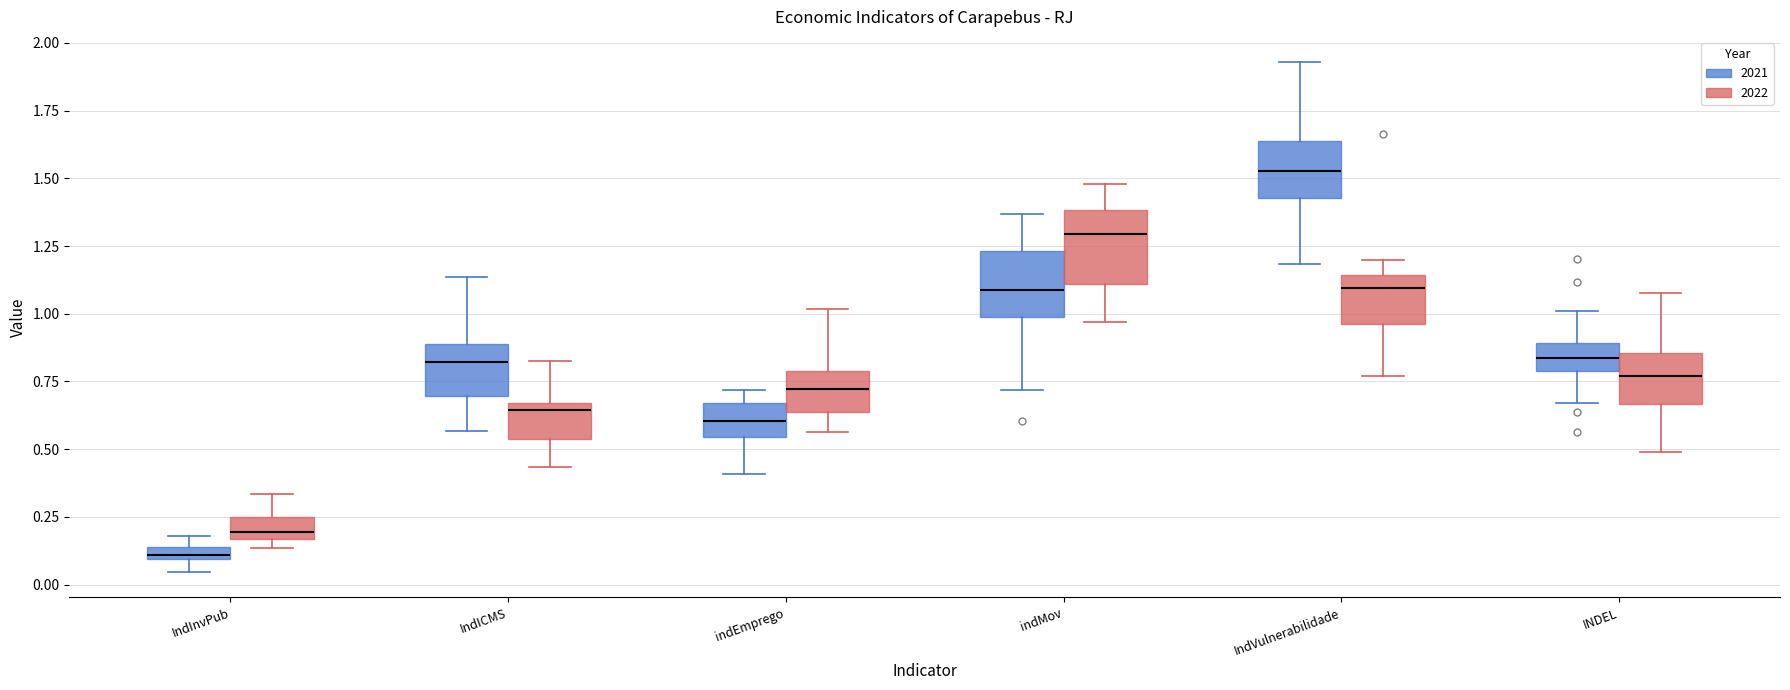

Where does the lower whisker of the box for indMov (2021) end on the y-axis? The values are not printed on the chart, so give them approximately, as read against the axis.

0.70